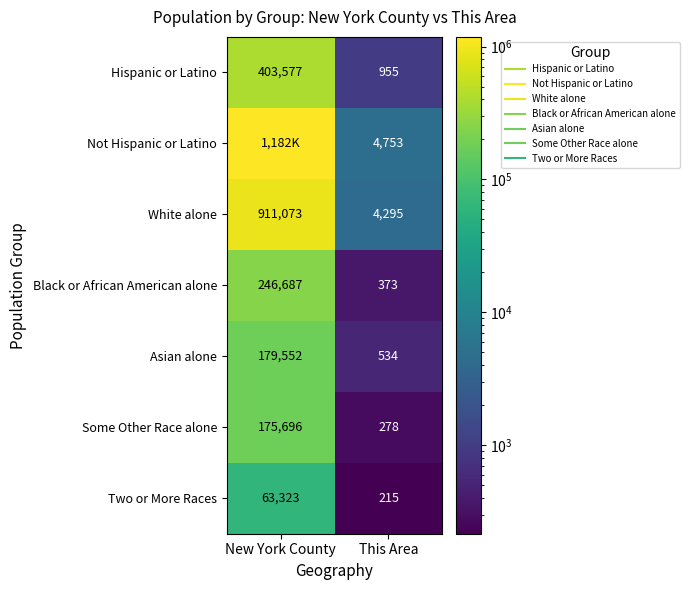

At which label is Asian alone closest to 90043?

New York County